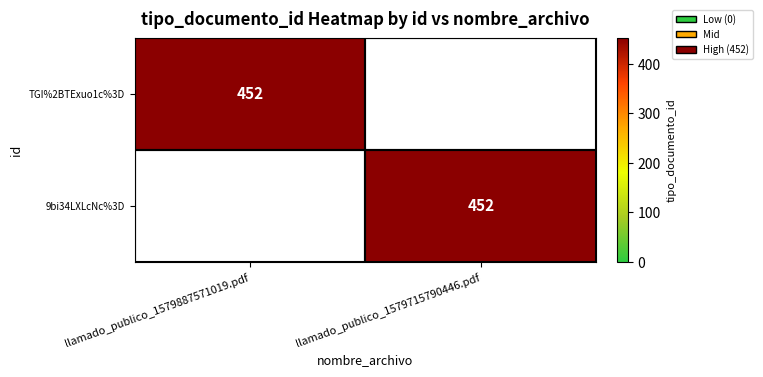

At how many categories does at least one series exceed 100?

2